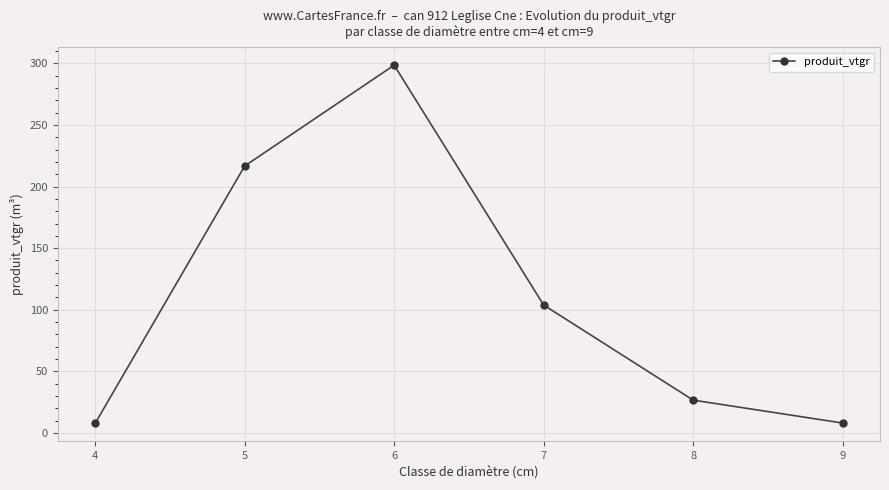

Which has a higher value, 6 or 4?

6